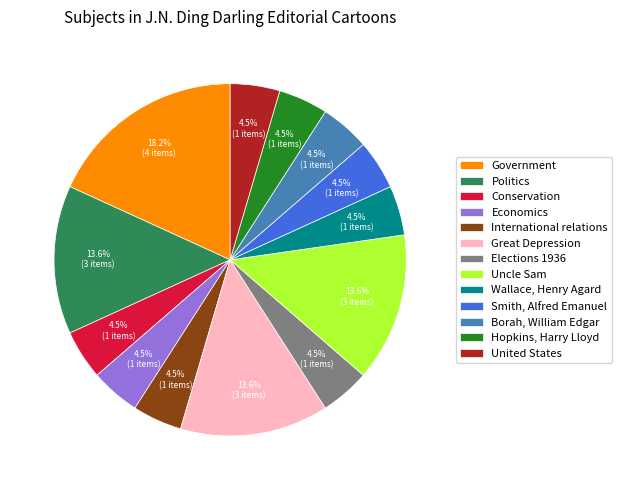

Is it true that Great Depression is 19% of the pie?

False